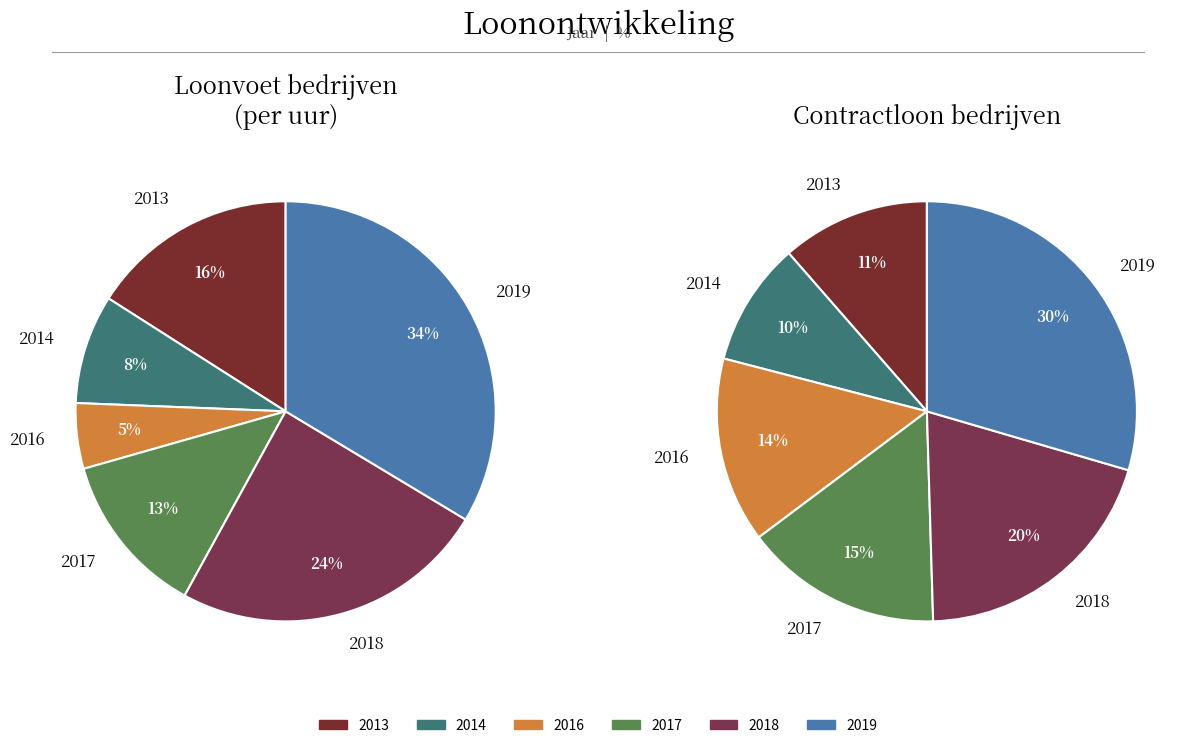

To the nearest percent, what is the combined percentage of 2018 and 2014?

30%